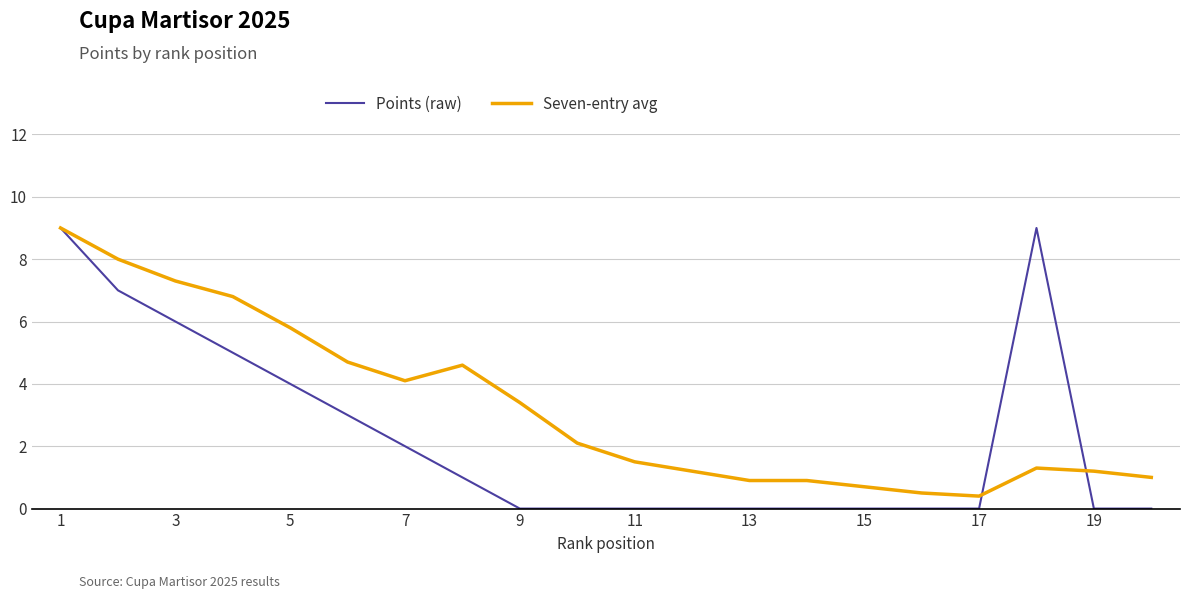

True or false: Points (raw) has more than 0 points higher than both neighbors.

True